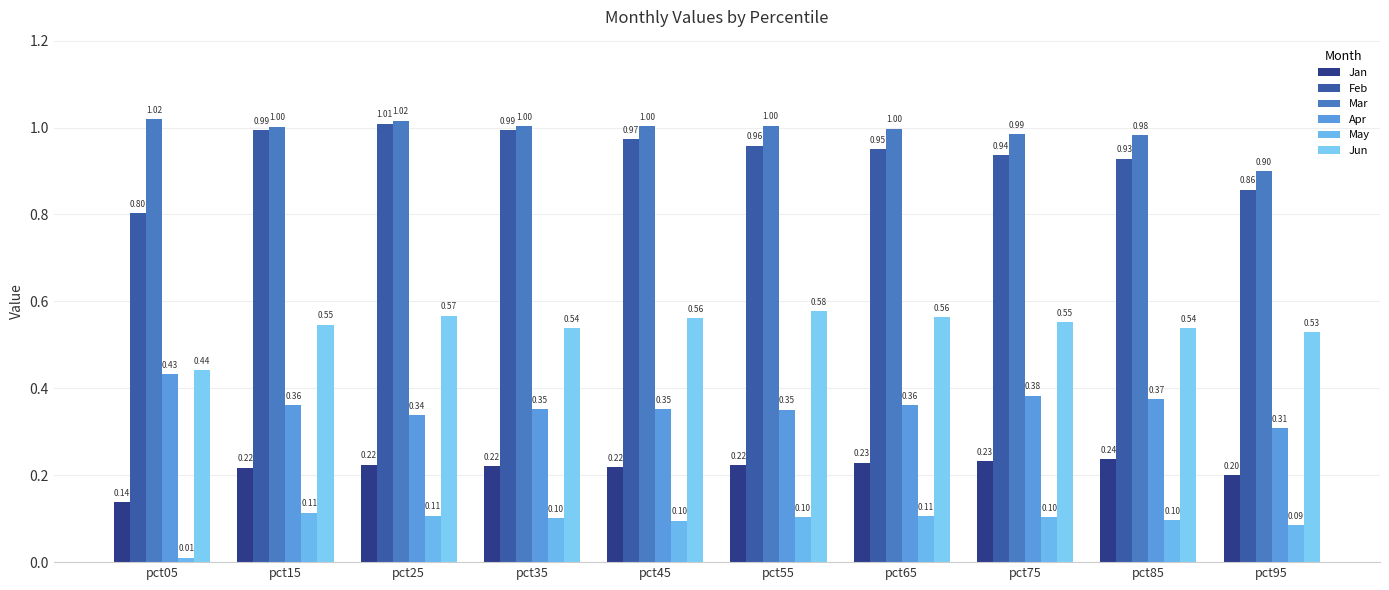

Is the value of Jun at pct05 greater than the value of Apr at pct55?

Yes